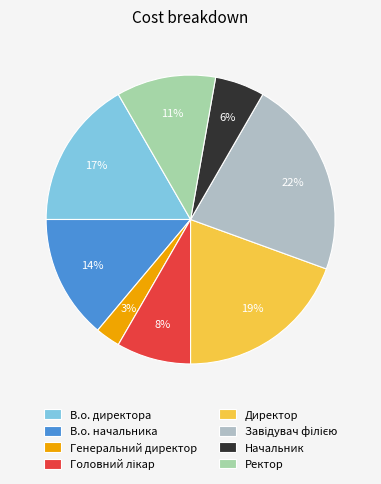

Combined, do Начальник and В.о. директора account for over 50%?

No